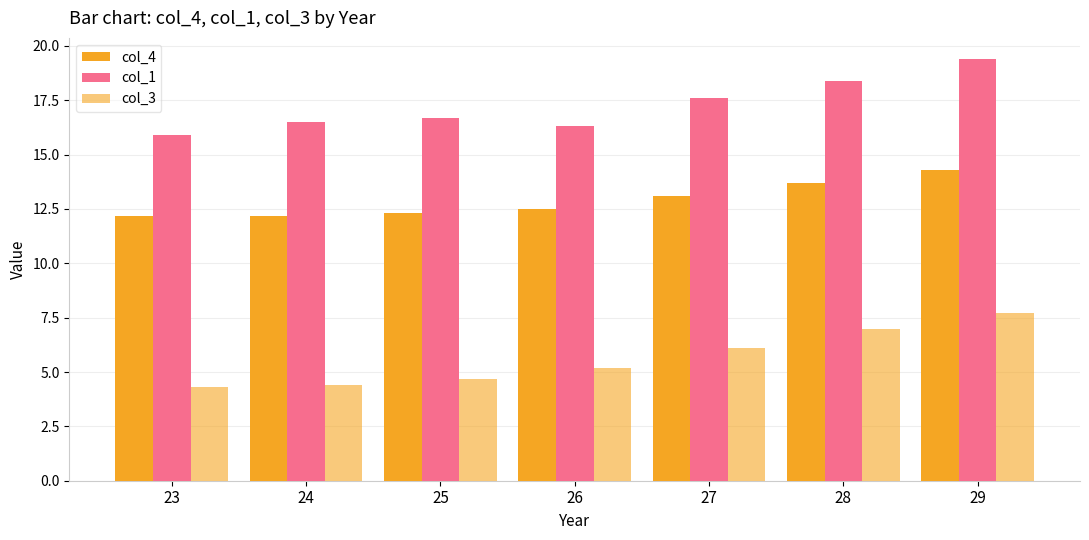

Which category has the lowest value in the col_3 series?

23